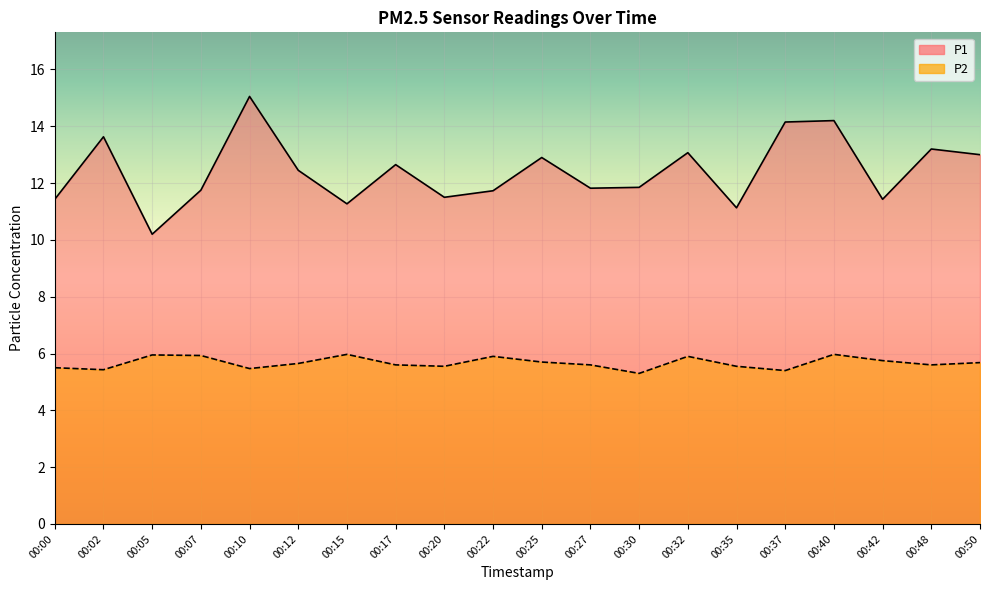

How many series are shown in this chart?

2